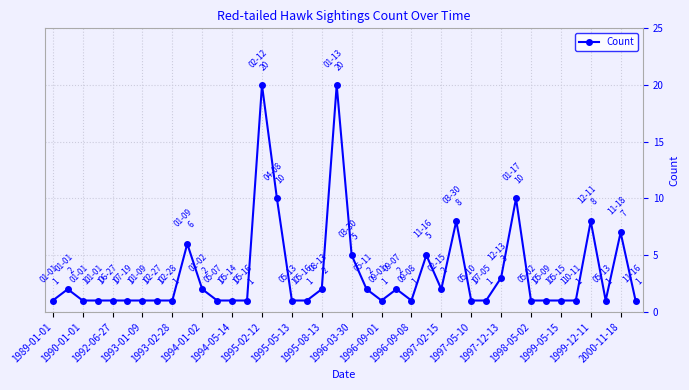

What is the average value?

3